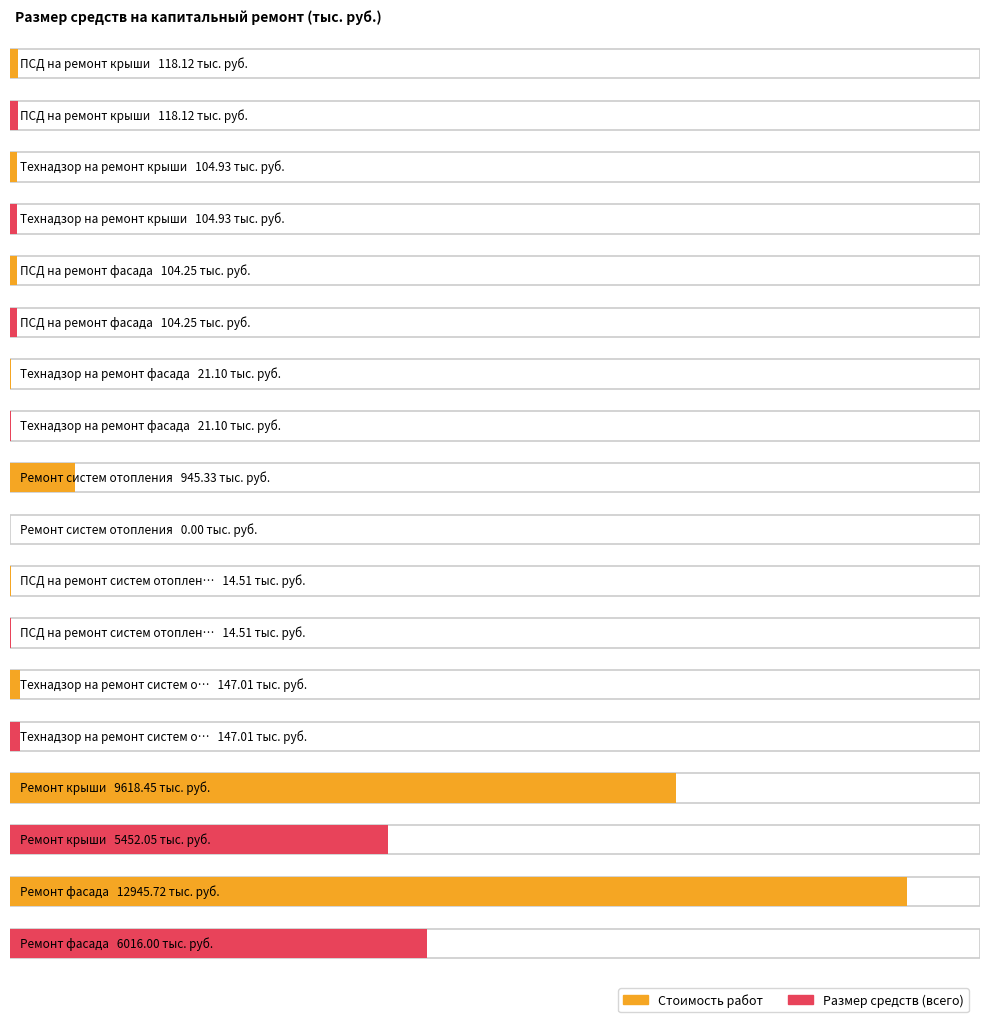

Where does the Размер средств (всего) series first go above 104?

ПСД на ремонт крыши